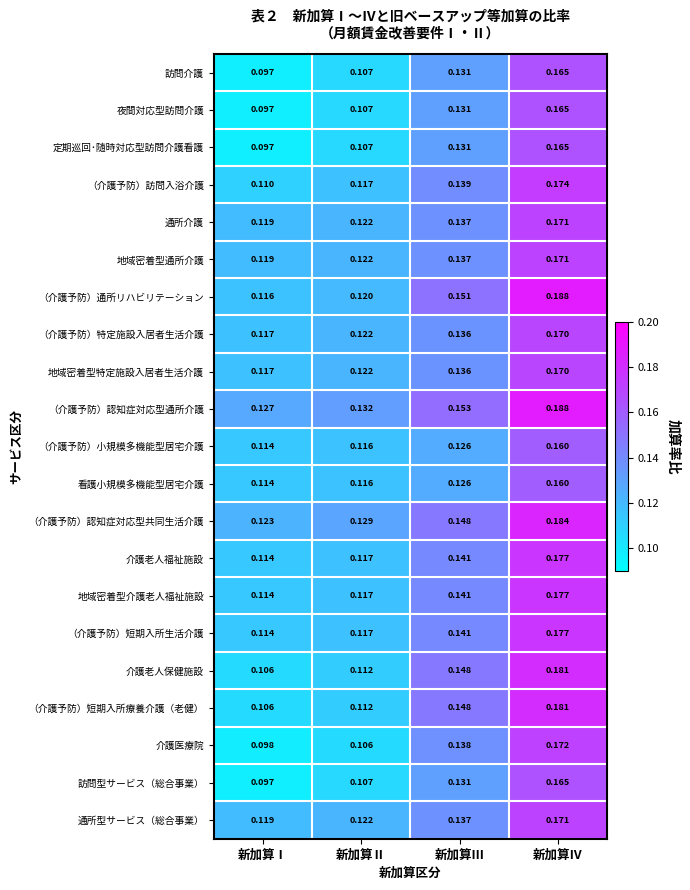

At which category does the chart reach its peak across all series?

新加算Ⅳ